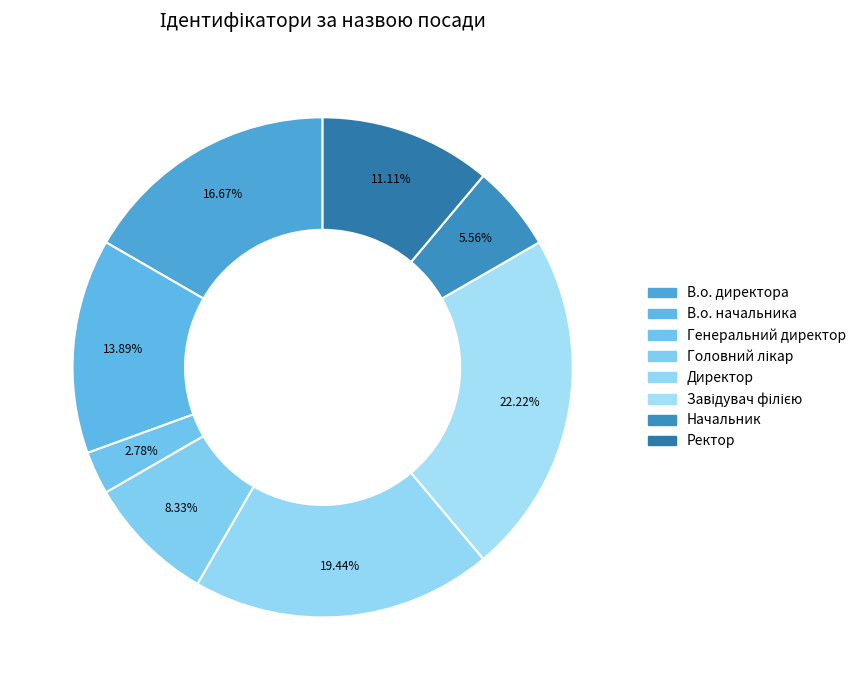

Is it true that В.о. директора is 27% of the pie?

False